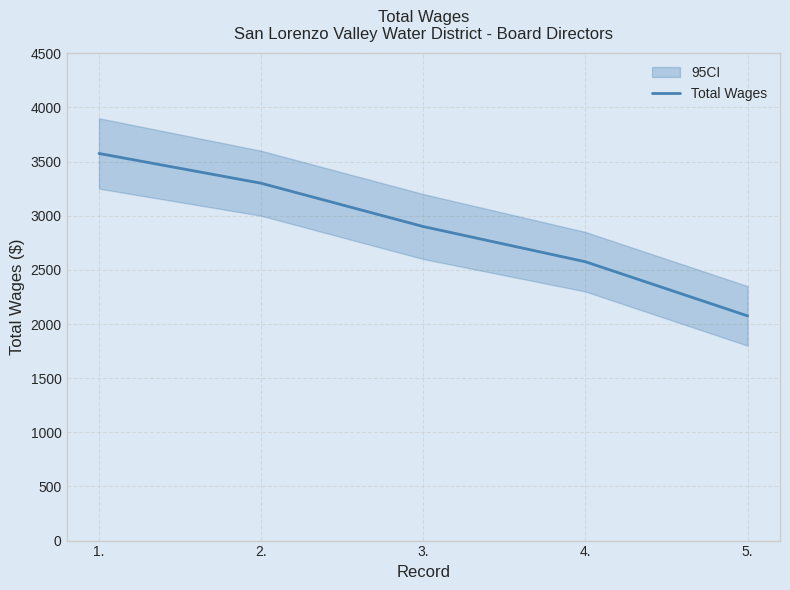

What is the change in value from 1. to 4.?

-1000